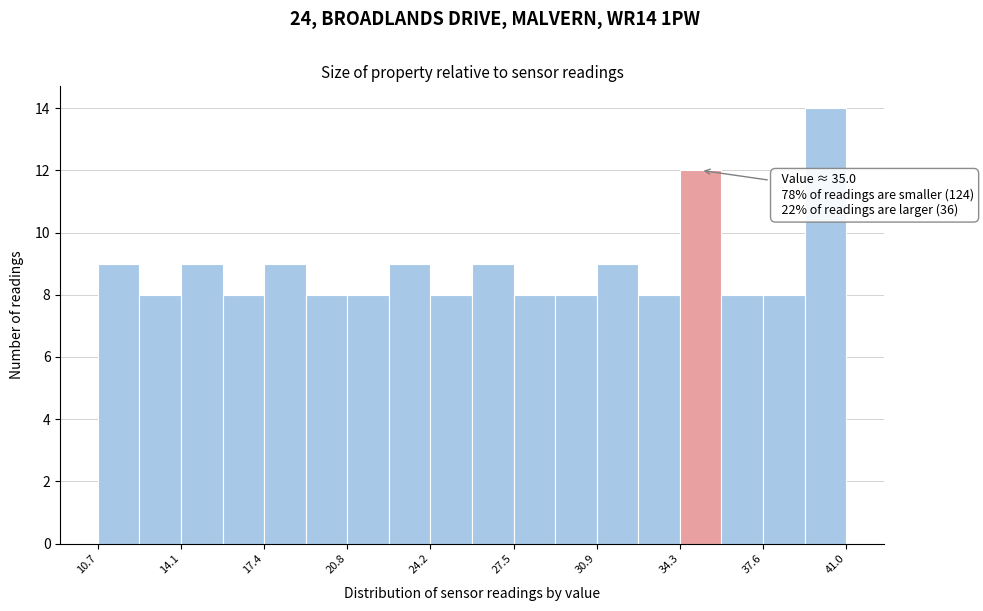

Read against the x-axis, roughly where is the centre of the tallest bar?

40.0